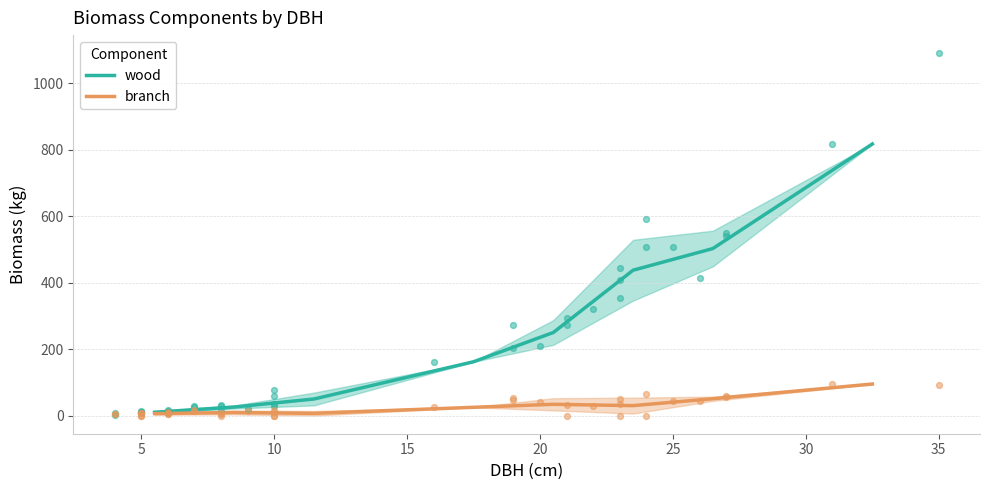

At which category is the sum across all series the highest?

35